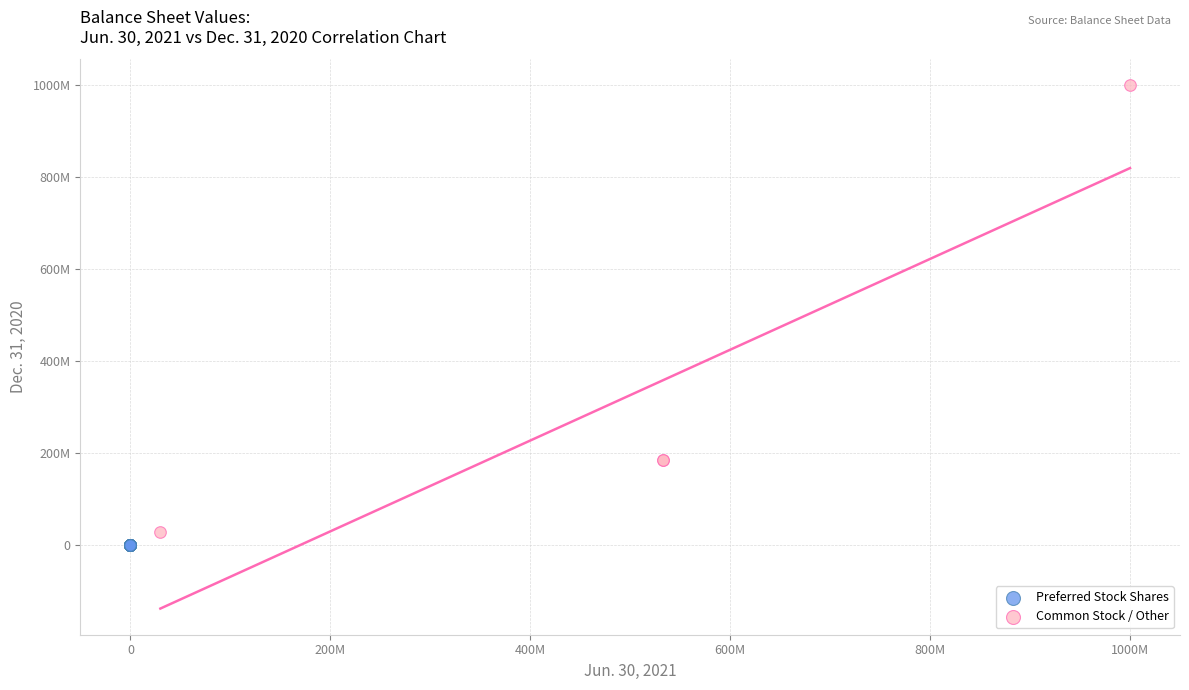

Which series has the widest spread of Y values?

Common Stock / Other